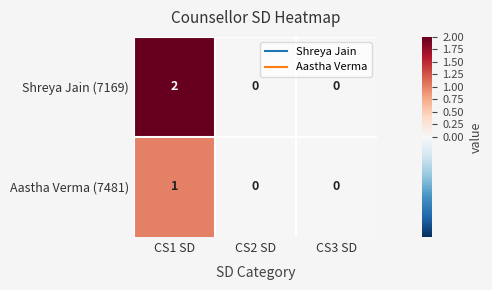

Reading right to left, extract all data points from this chart.

Shreya Jain (7169): CS3 SD=0	CS2 SD=0	CS1 SD=2
Aastha Verma (7481): CS3 SD=0	CS2 SD=0	CS1 SD=1